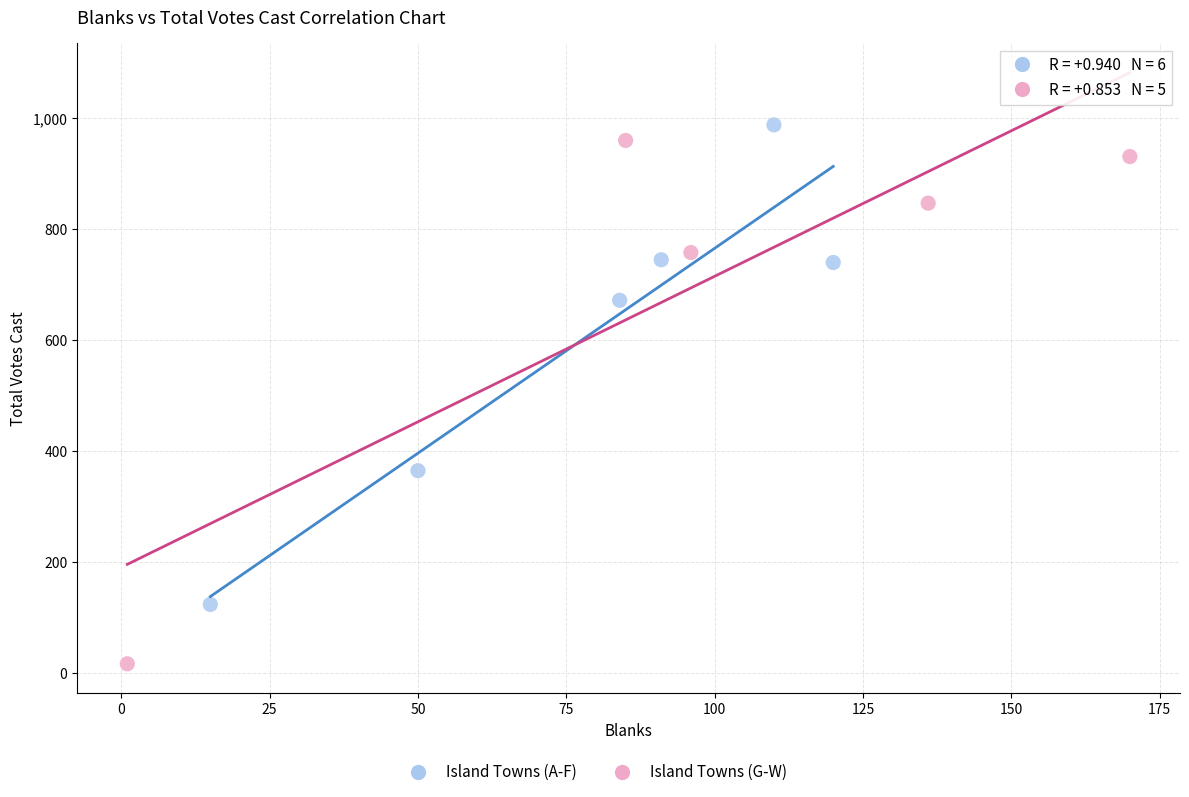

Which series contains the lowest Y value?

Island Towns (G-W)